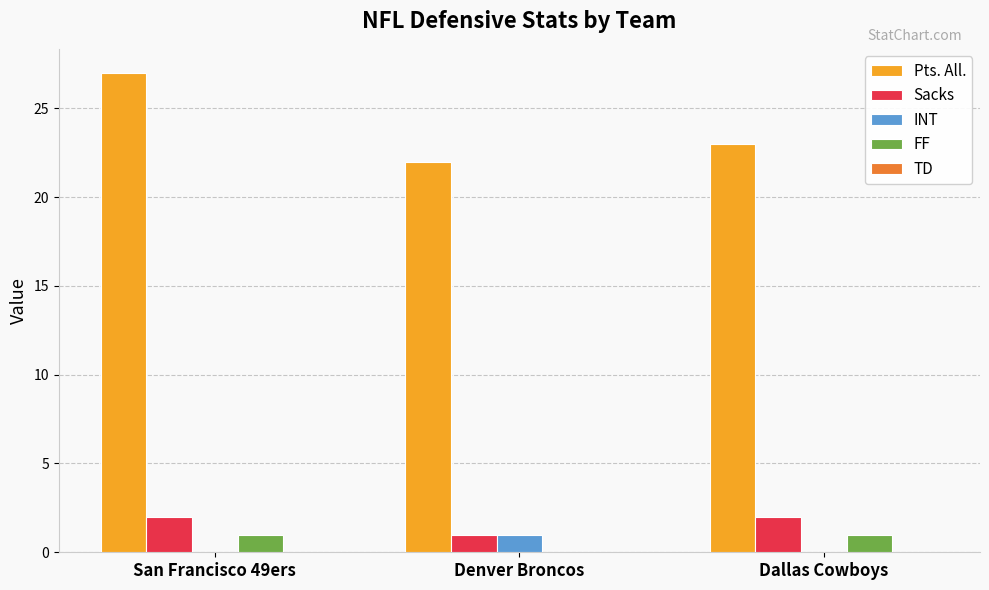

What is the greatest value displayed?

27